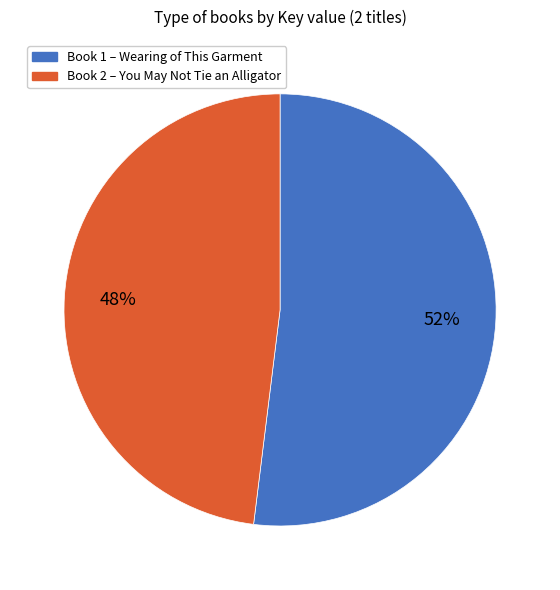

To the nearest percent, what is the difference between the largest and smallest slice percentages?

4%